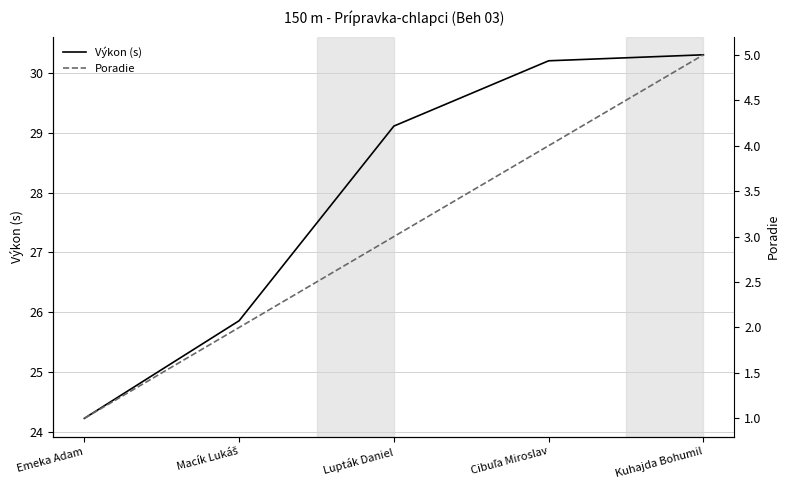

At which category does the chart reach its minimum across all series?

Emeka Adam